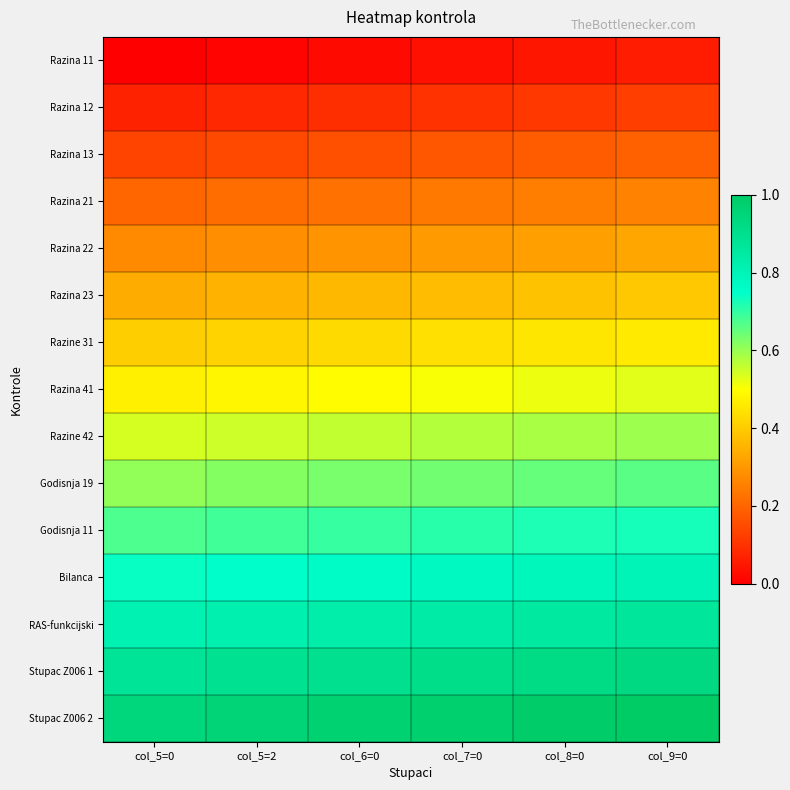

Which series has the largest range (max minus min)?

Godisnja 19